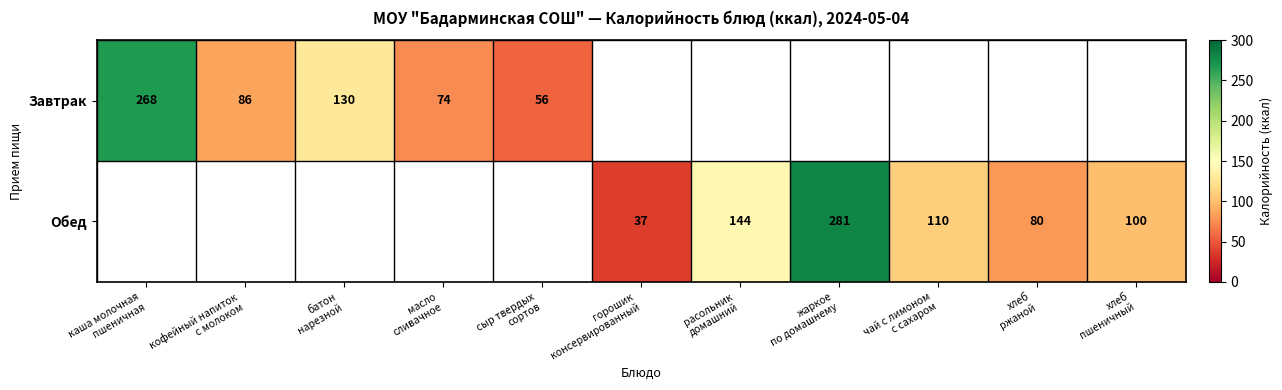

Rank the series at сыр твердых сортов from lowest to highest value.

Завтрак, Обед